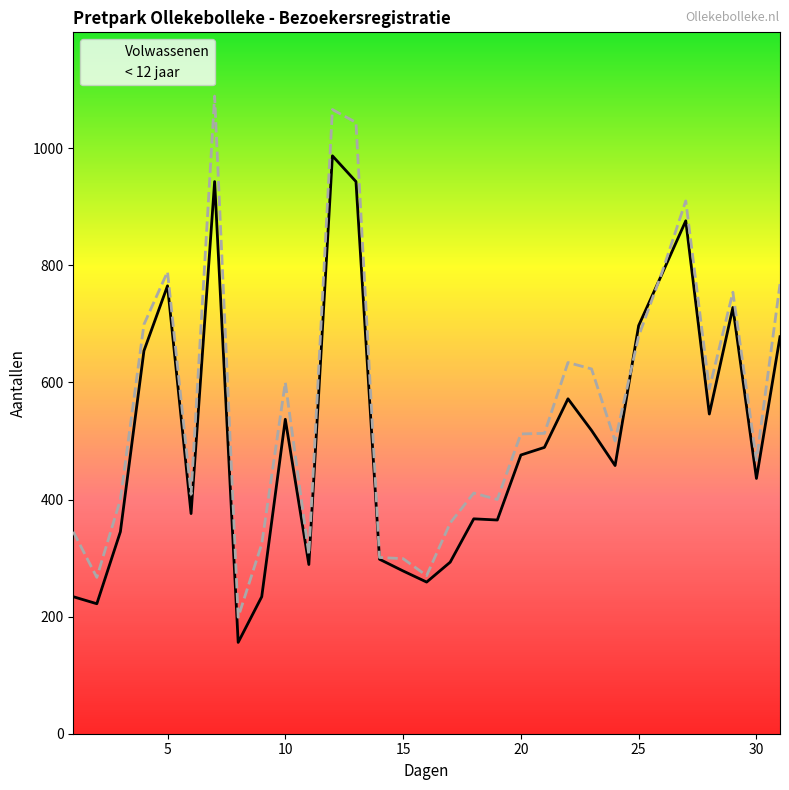

Rank the series by their average value, from lowest to highest.

Volwassenen, < 12 jaar